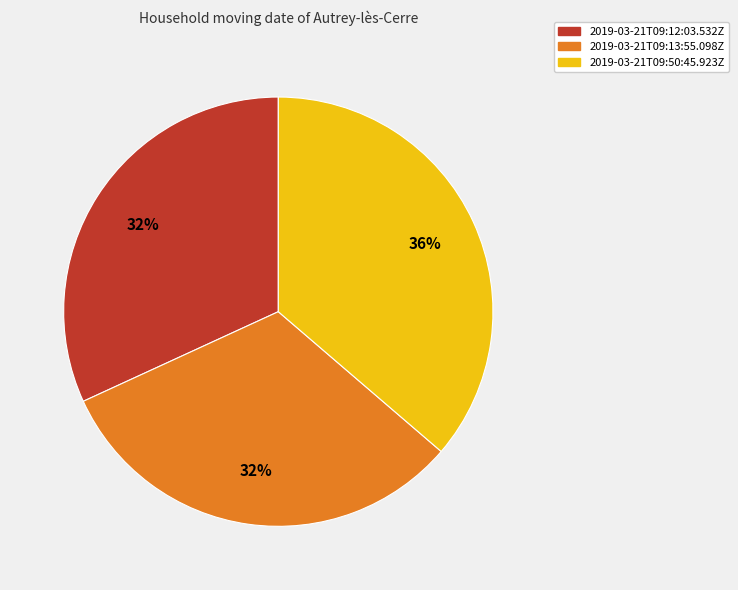

What is the largest slice in the pie chart?

2019-03-21T09:50:45.923Z